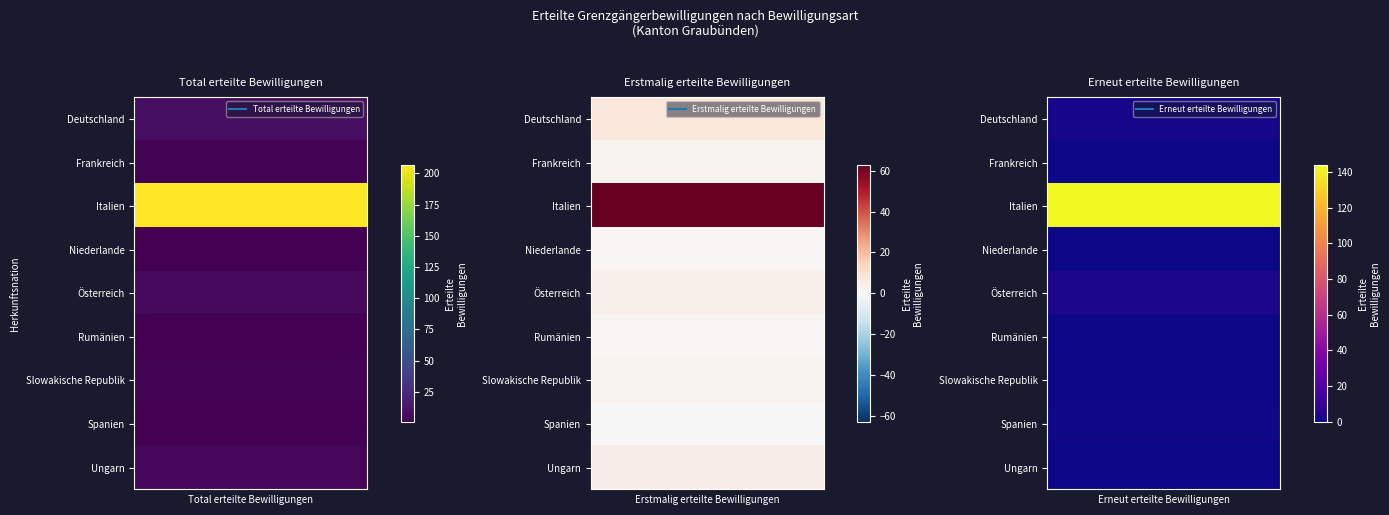

True or false: Total erteilte Bewilligungen has a value of 0 at Frankreich.

False